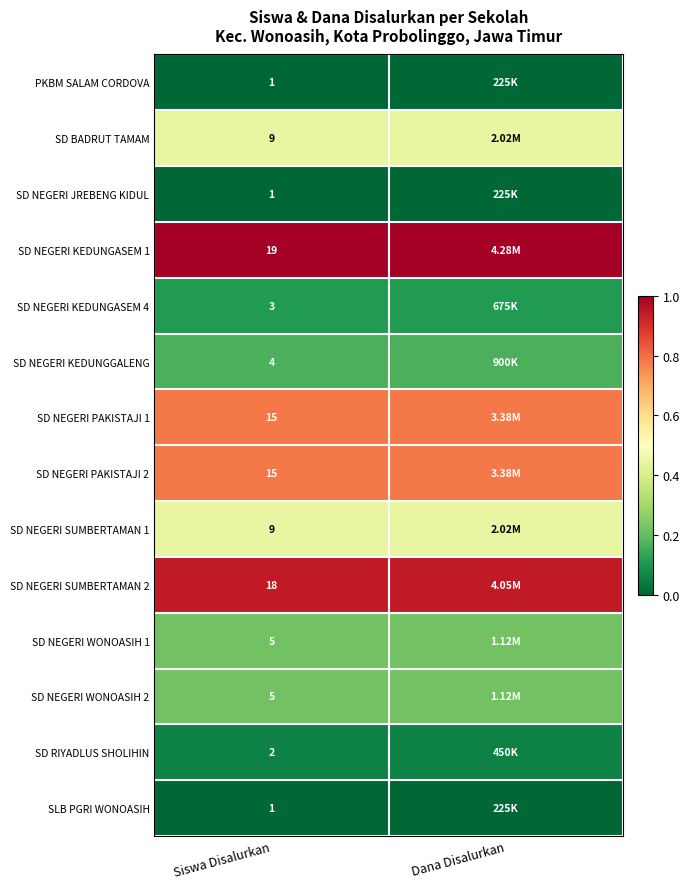

Is the value of SD NEGERI WONOASIH 1 at Siswa Disalurkan greater than the value of SD NEGERI KEDUNGASEM 4 at Siswa Disalurkan?

Yes